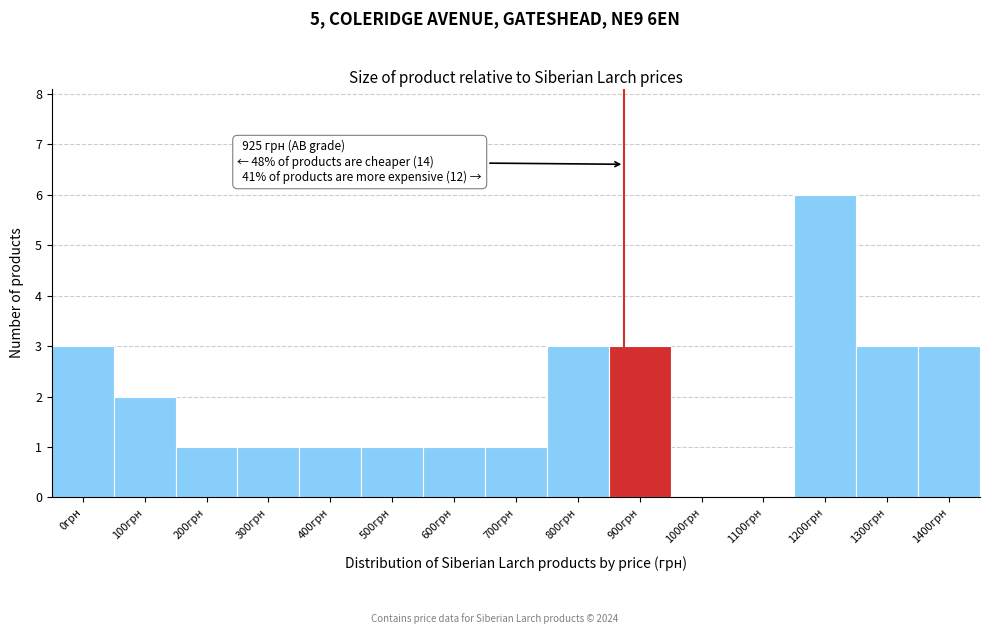

Reading right to left, list all the values displayed in this chart.

1400грн=3	1300грн=3	1200грн=6	1100грн=0	1000грн=0	900грн=3	800грн=3	700грн=1	600грн=1	500грн=1	400грн=1	300грн=1	200грн=1	100грн=2	0грн=3